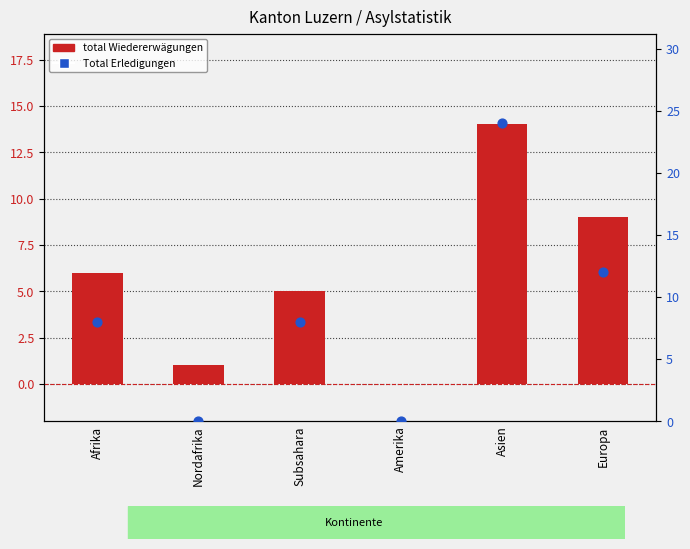

At which category is the sum across all series the highest?

Asien